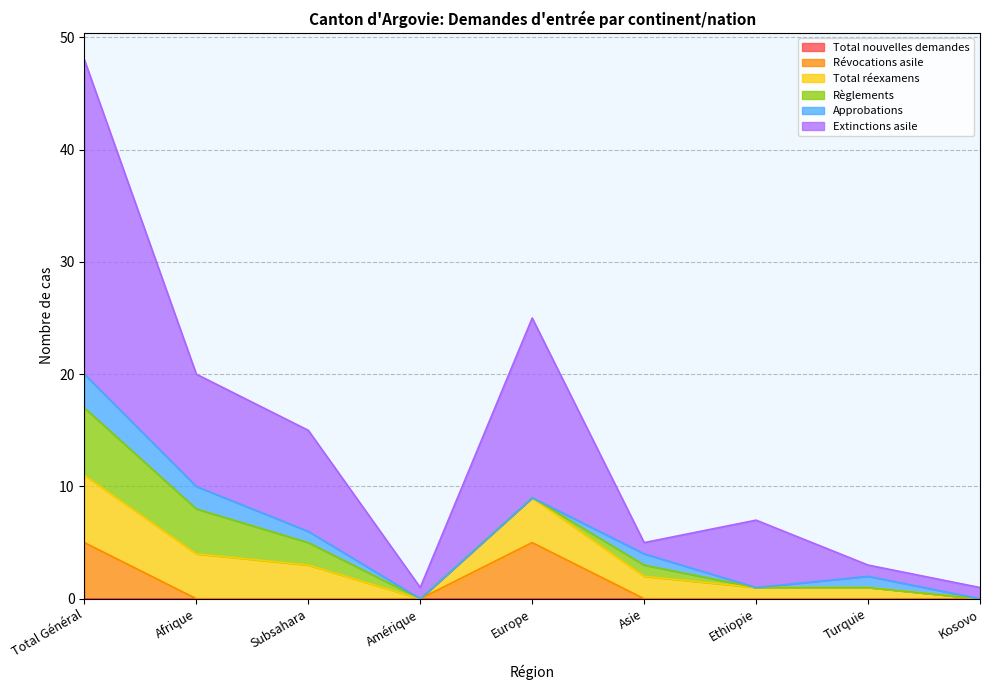

How many interior local peaks does the Règlements series have?

1